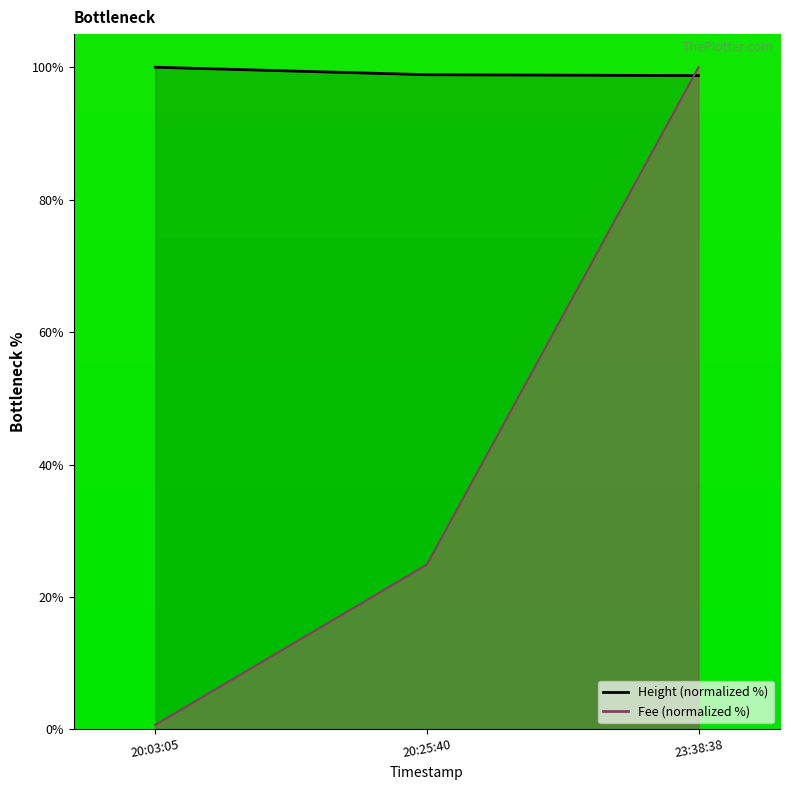

Does the chart have visible grid lines?

No